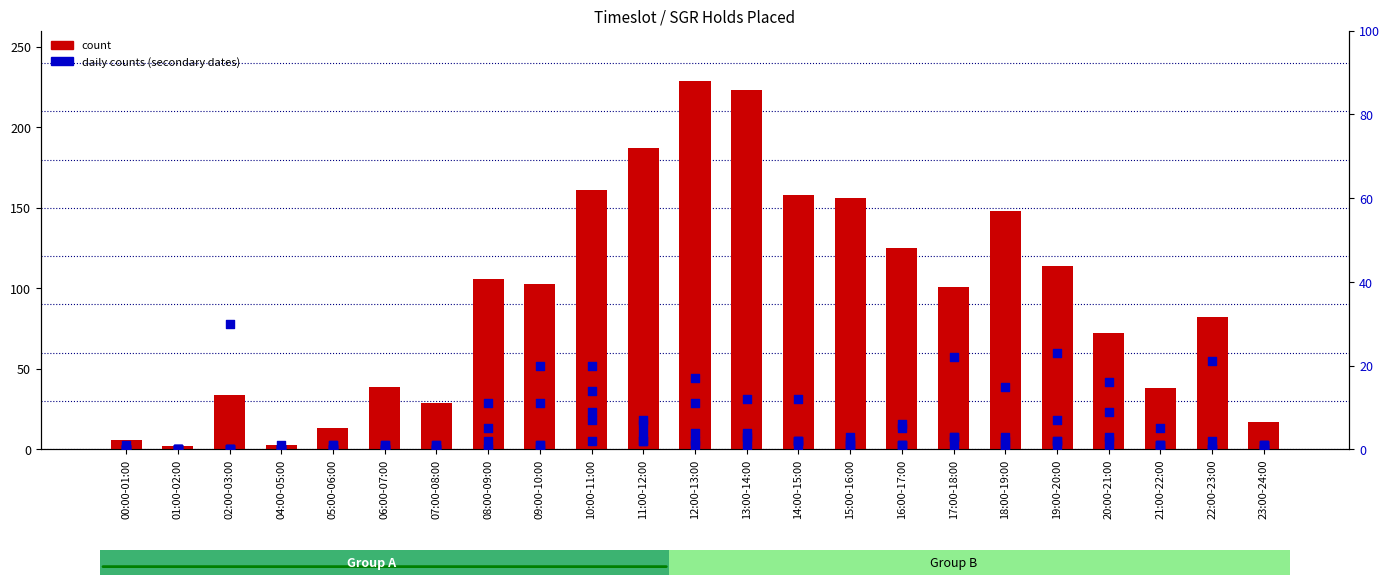

What is the change in value from 00:00-01:00 to 10:00-11:00?

+155